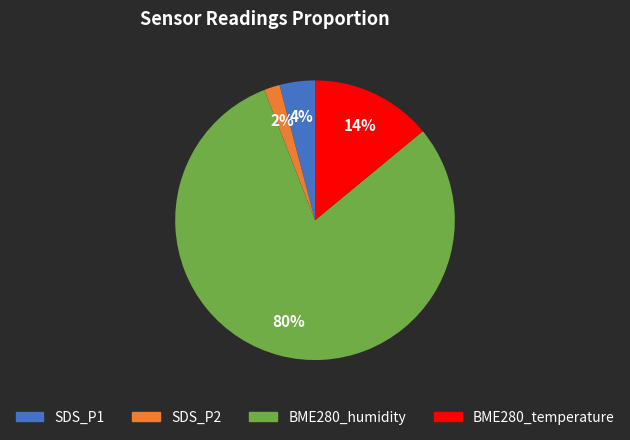

Count the number of slices in the pie.

4